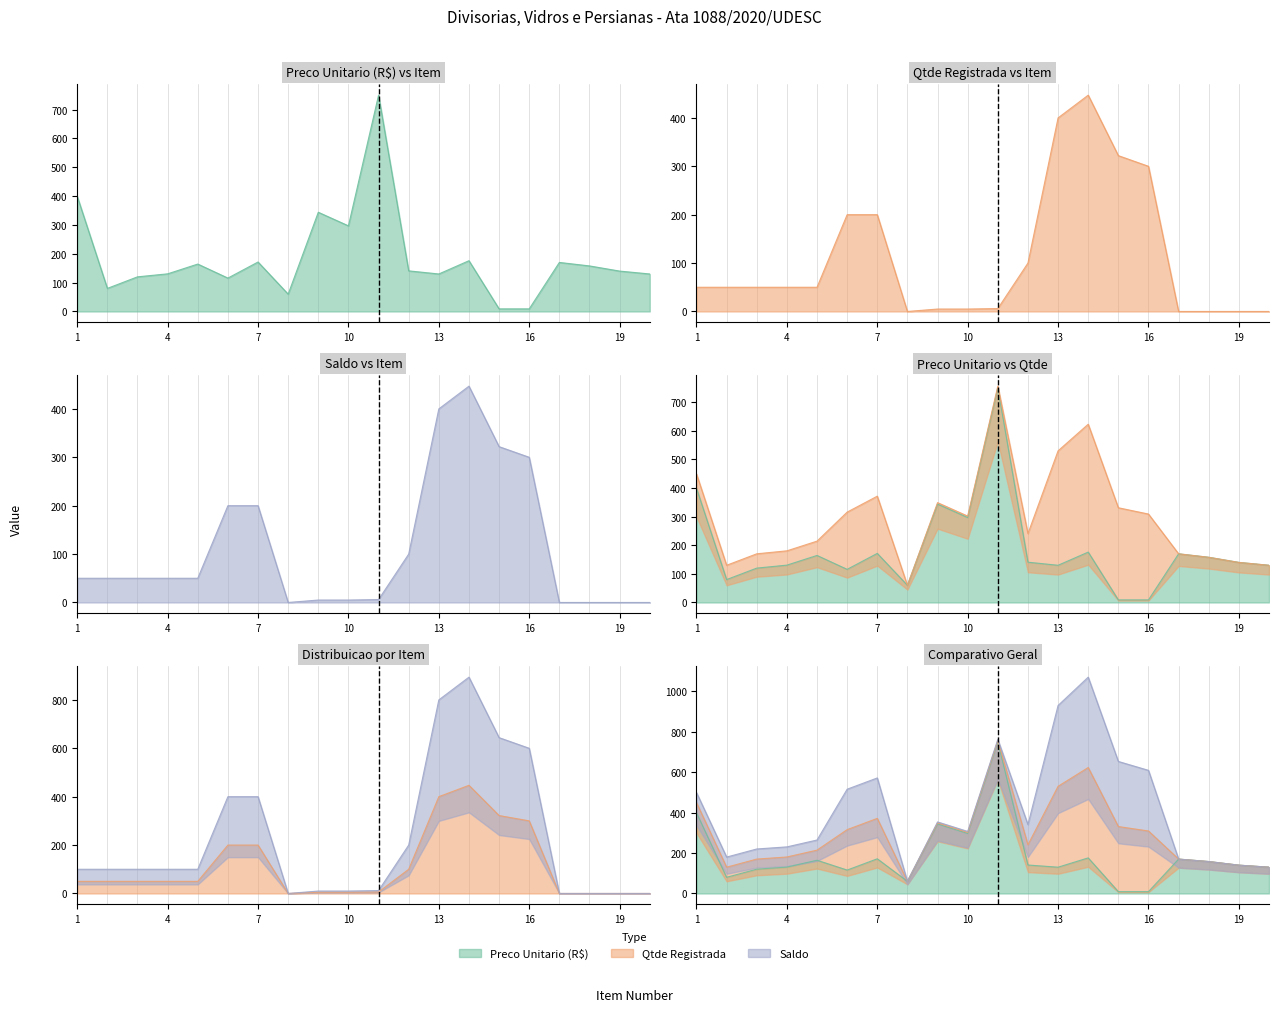

What is the value of the Preco Unitario (R$) point at the 3rd from the left?

120.1